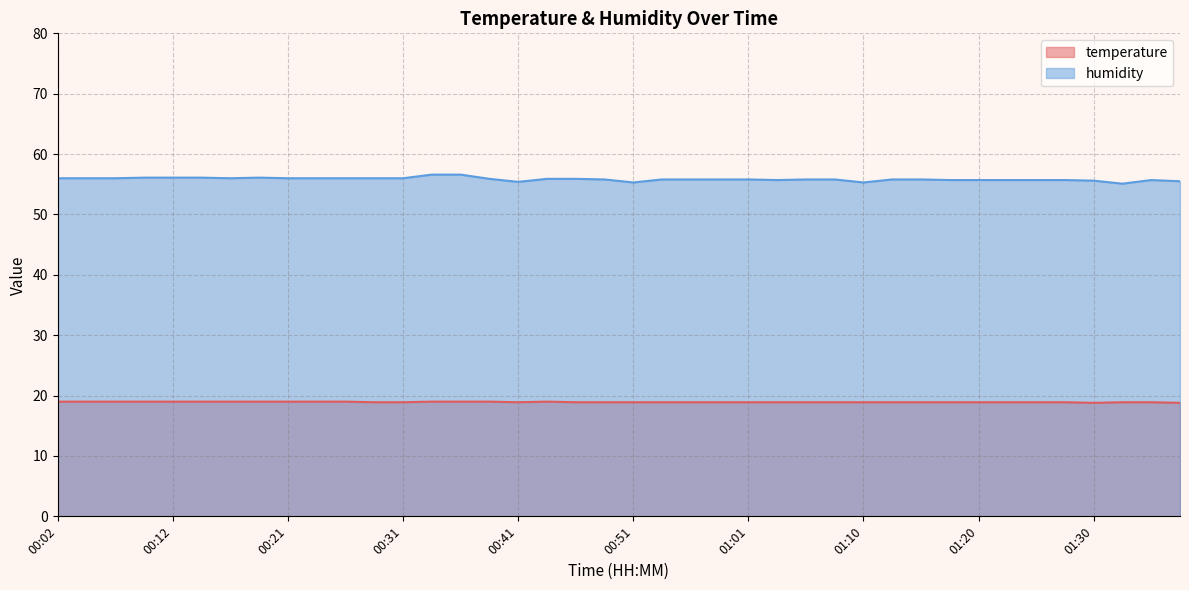

How many interior local valleys does the temperature series have?

2